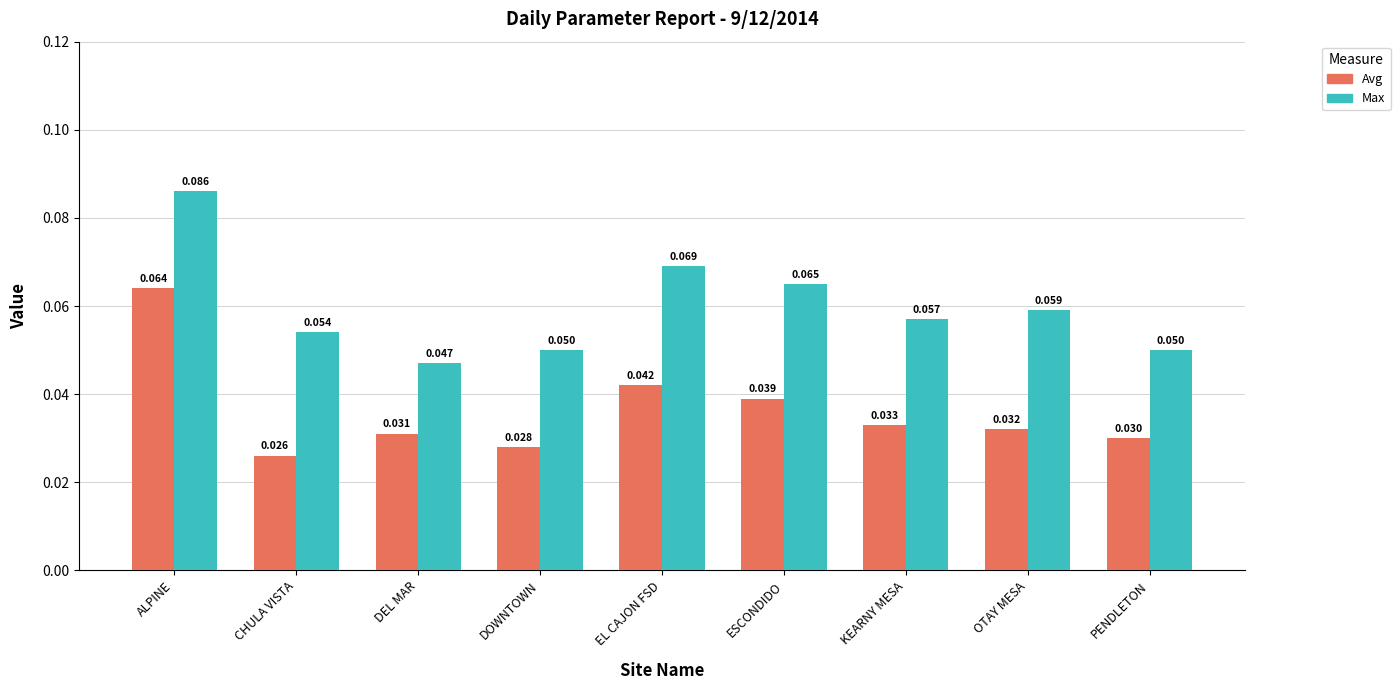

Count the number of categories in the chart.

9